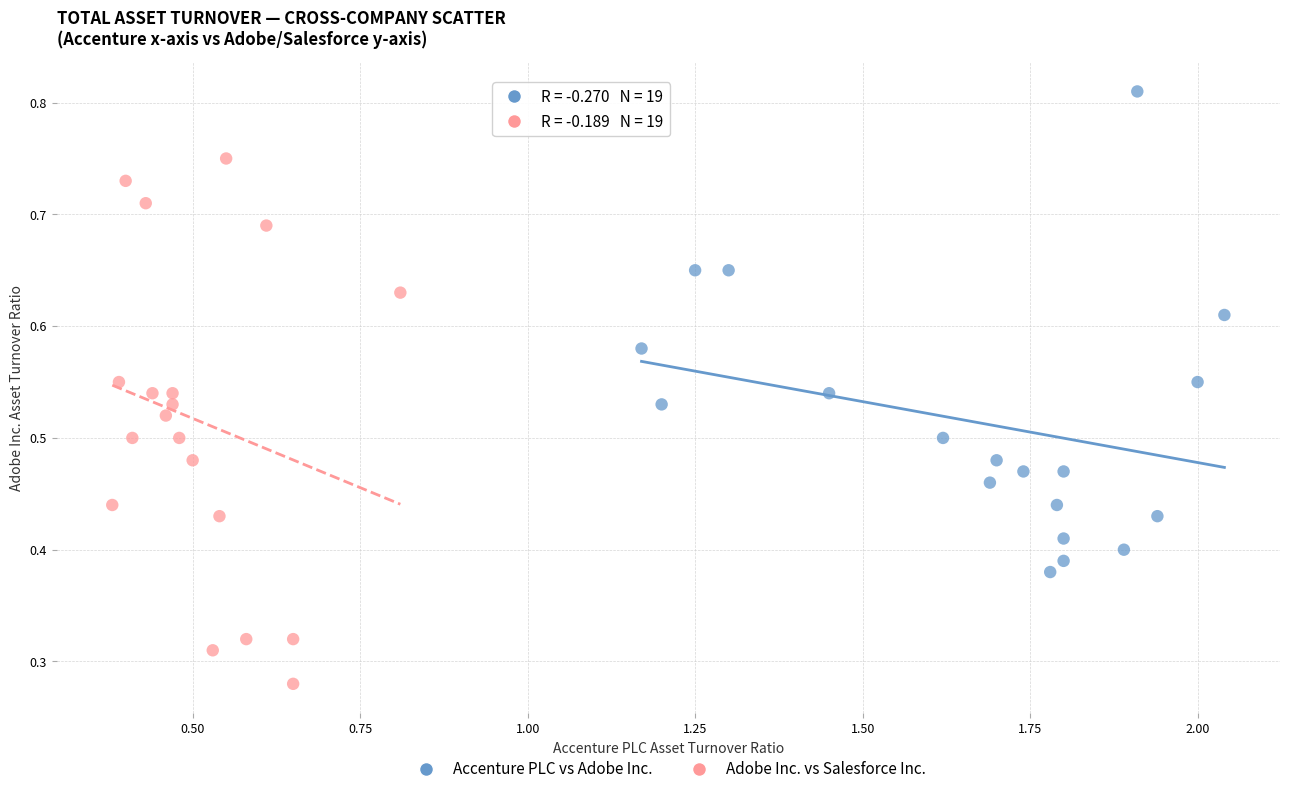

Which series contains the highest Y value?

Accenture PLC vs Adobe Inc.